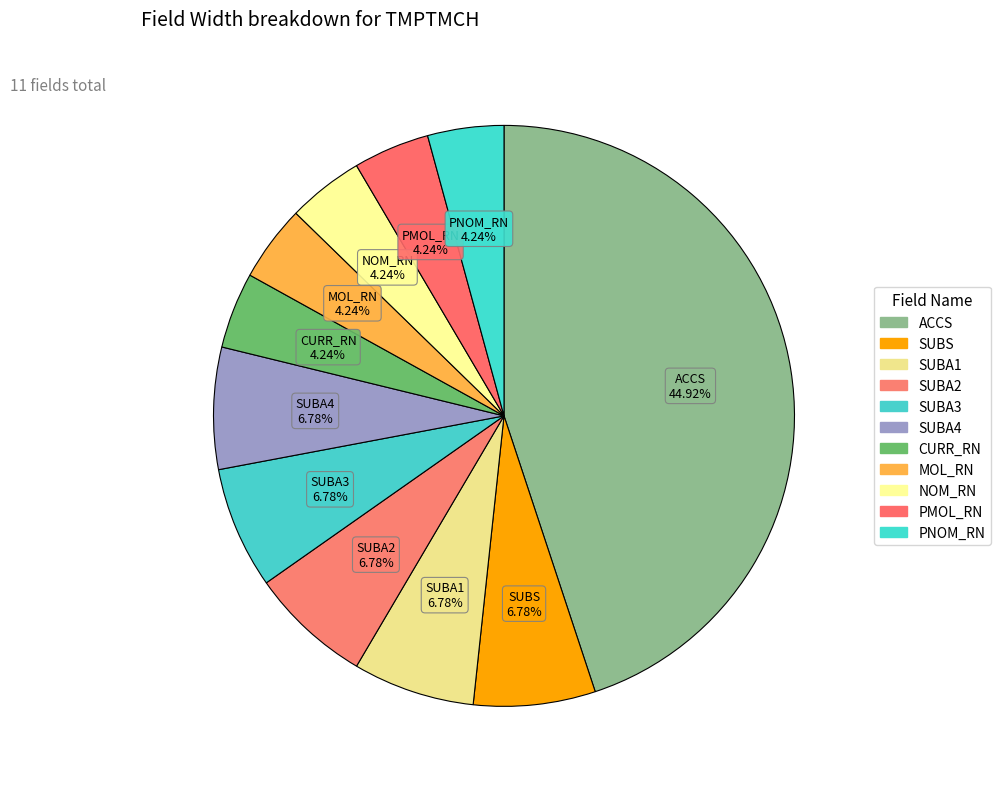

Count the number of slices in the pie.

11